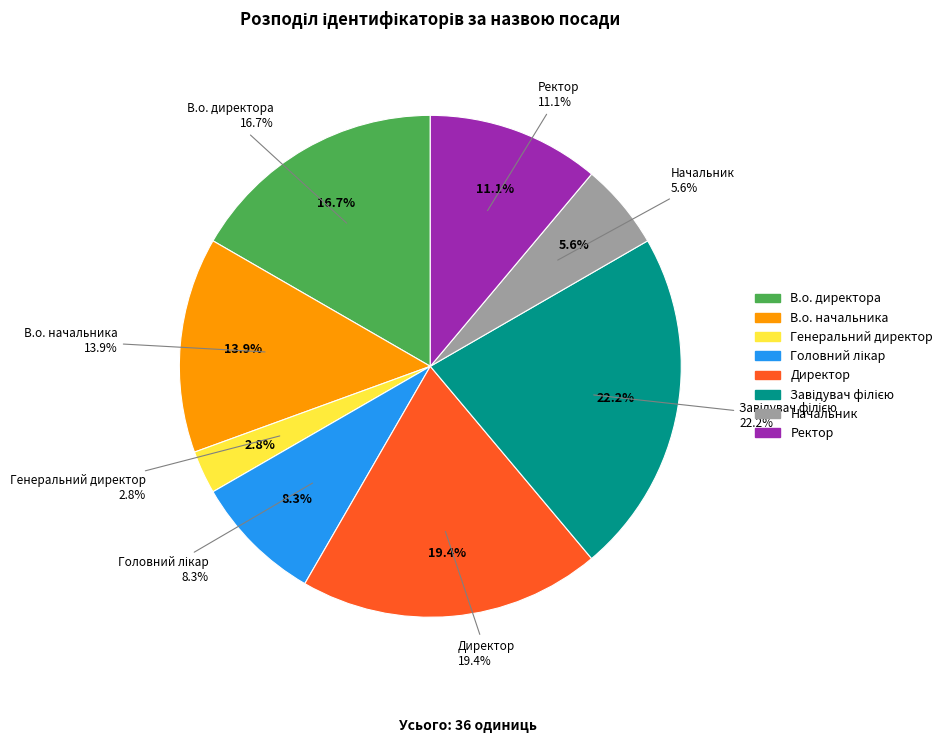

True or false: Генеральний директор accounts for 3% of the total.

True